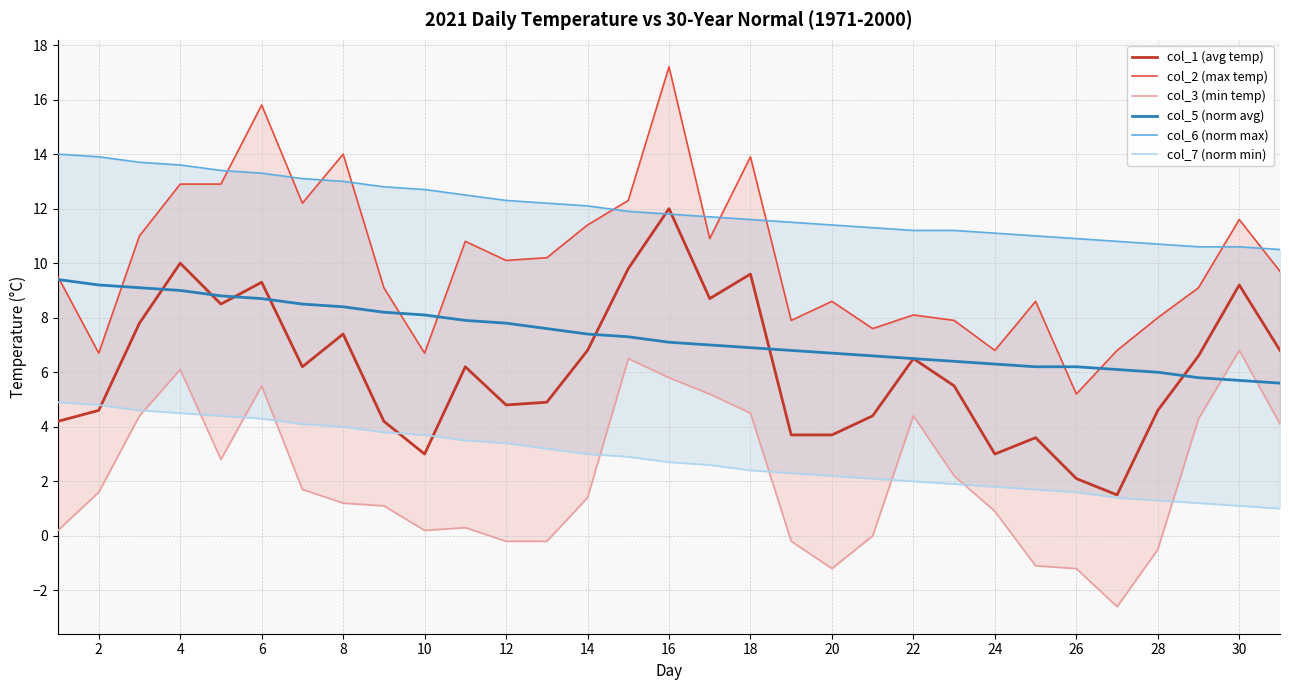

At which label does col_1 (avg temp) reach its peak?

16